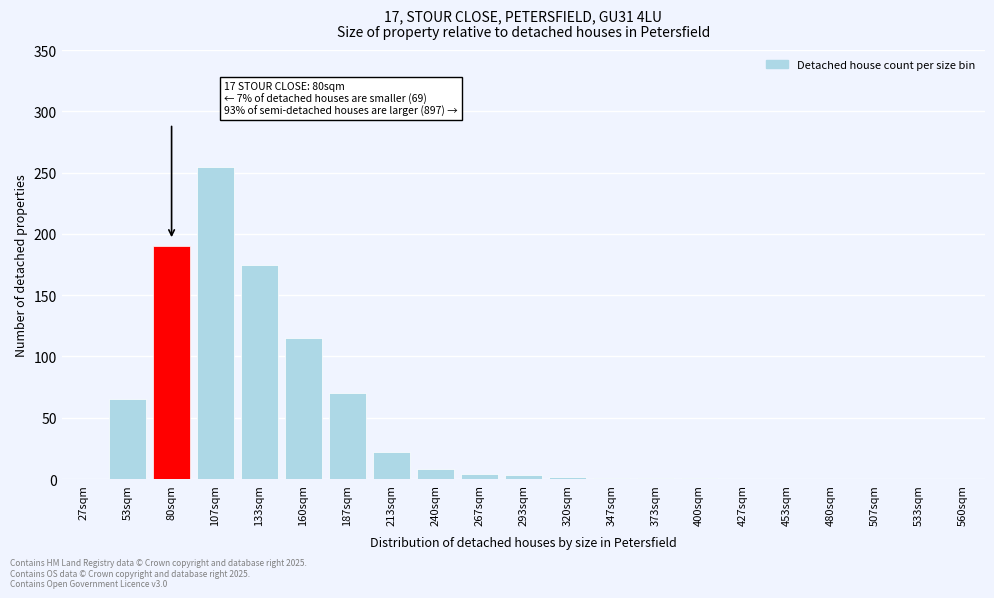

Is it true that the value at 507sqm is 0?

True